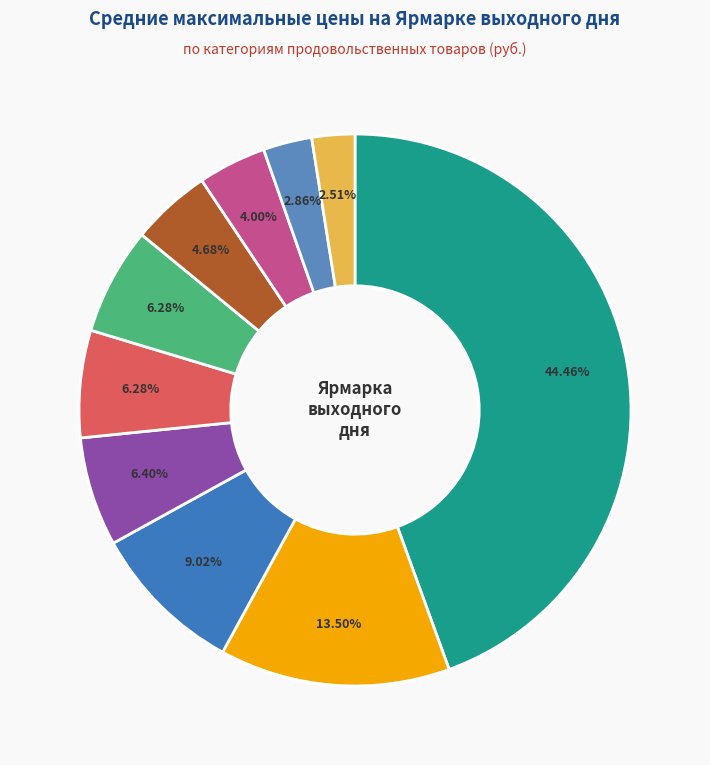

Count the number of slices in the pie.

10